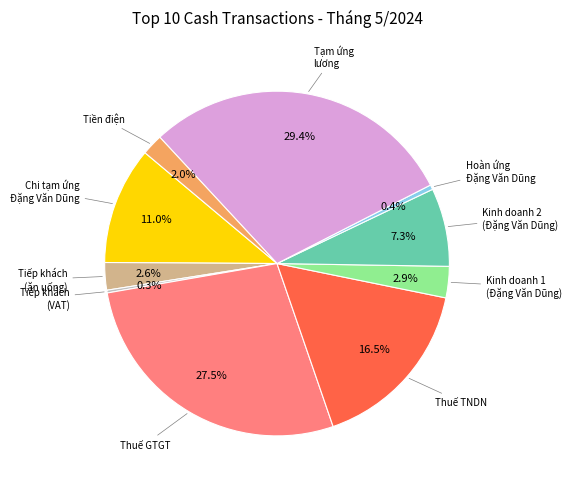

Is there a majority slice in this chart?

No